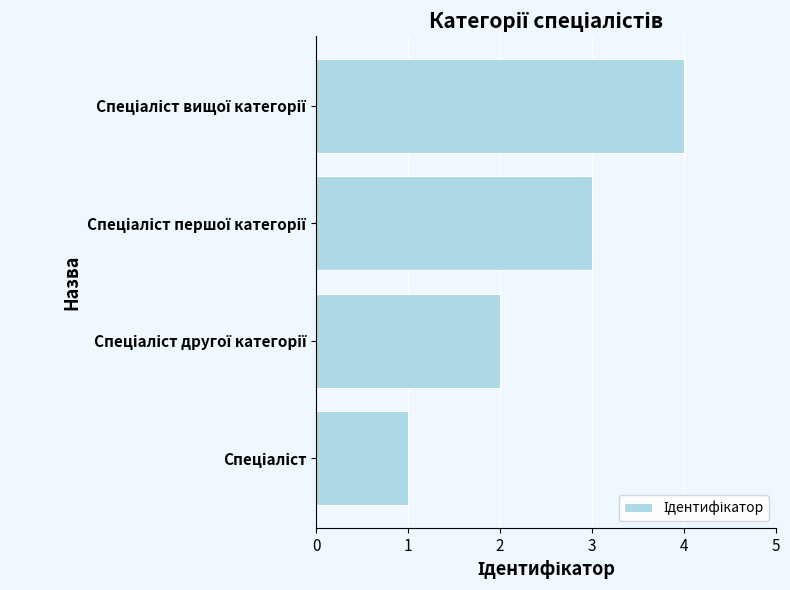

What is the difference between the maximum and minimum values?

3